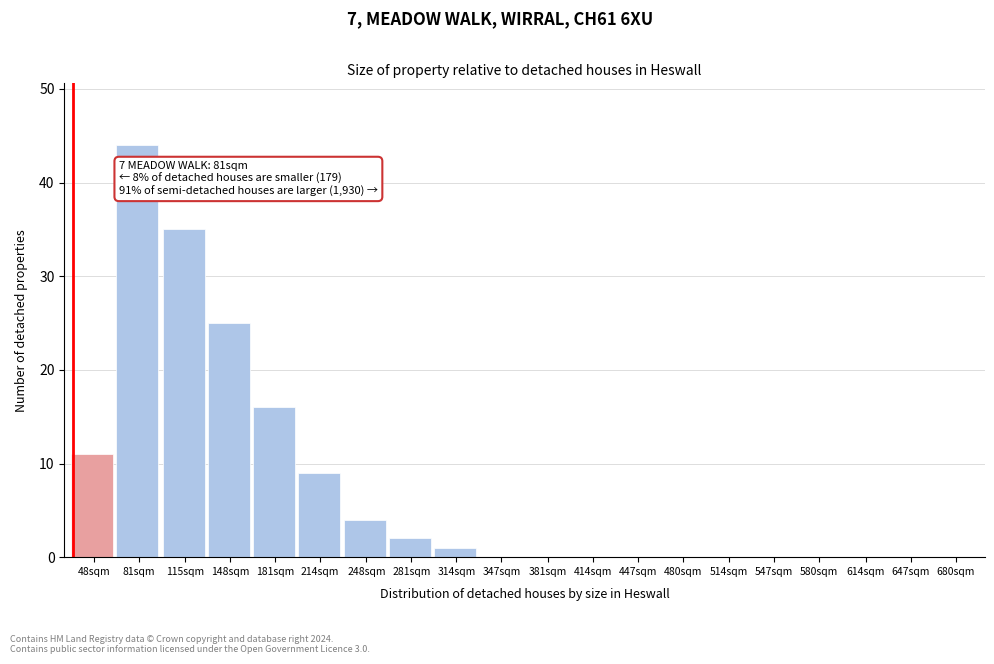

Reading left to right, what are all the values shown in this chart?

48sqm=11	81sqm=44	115sqm=35	148sqm=25	181sqm=16	214sqm=9	248sqm=4	281sqm=2	314sqm=1	347sqm=0	381sqm=0	414sqm=0	447sqm=0	480sqm=0	514sqm=0	547sqm=0	580sqm=0	614sqm=0	647sqm=0	680sqm=0